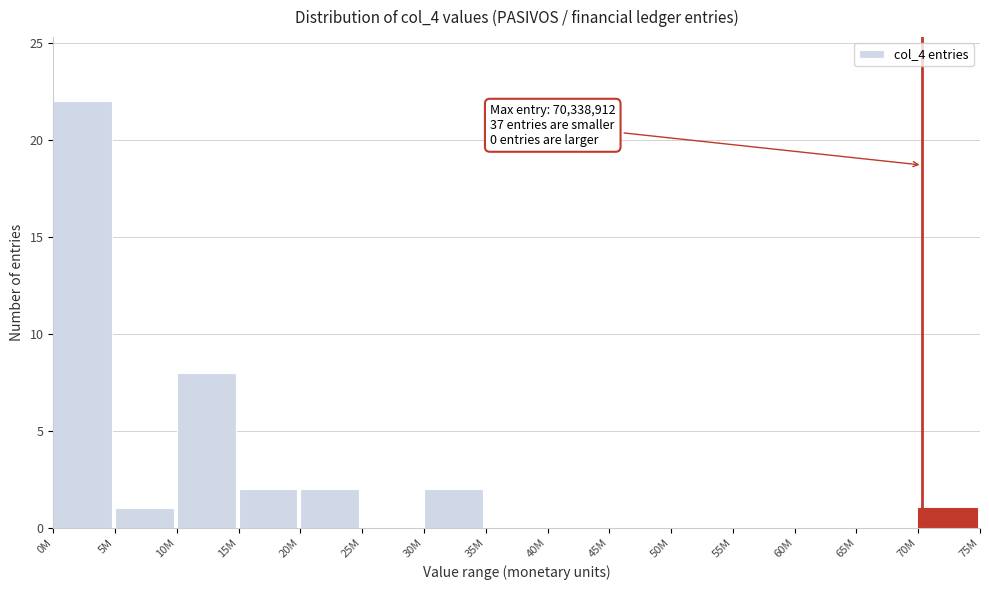

Reading left to right, list all the values displayed in this chart.

0M=22	5M=1	10M=8	15M=2	20M=2	25M=0	30M=2	35M=0	40M=0	45M=0	50M=0	55M=0	60M=0	65M=0	70M=1